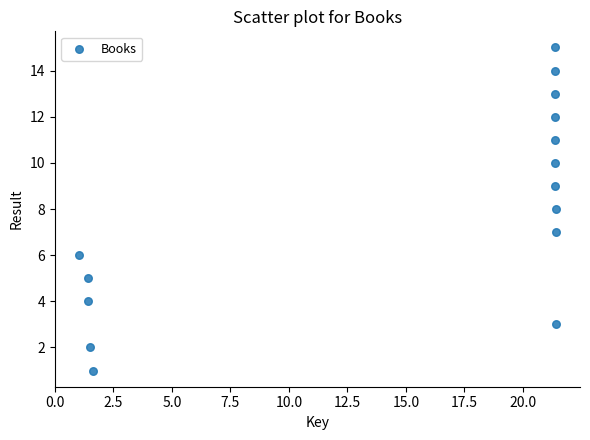

What is the range of Y values (max minus min)?

14